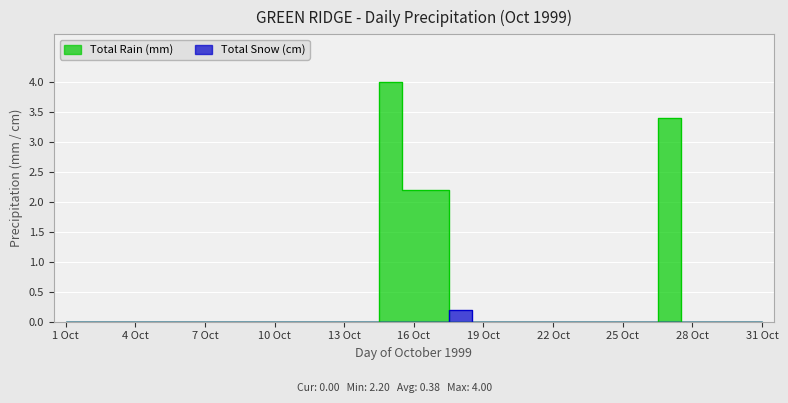

True or false: Total Snow (cm) has more than 0 points higher than both neighbors.

True